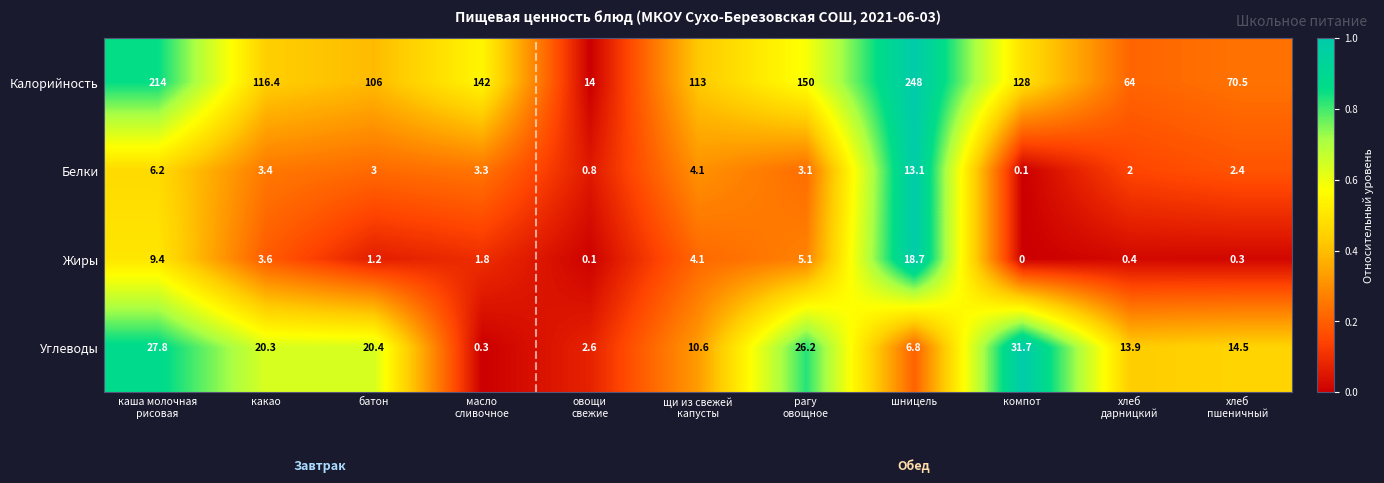

What is the lowest value of the Калорийность series?

14.0